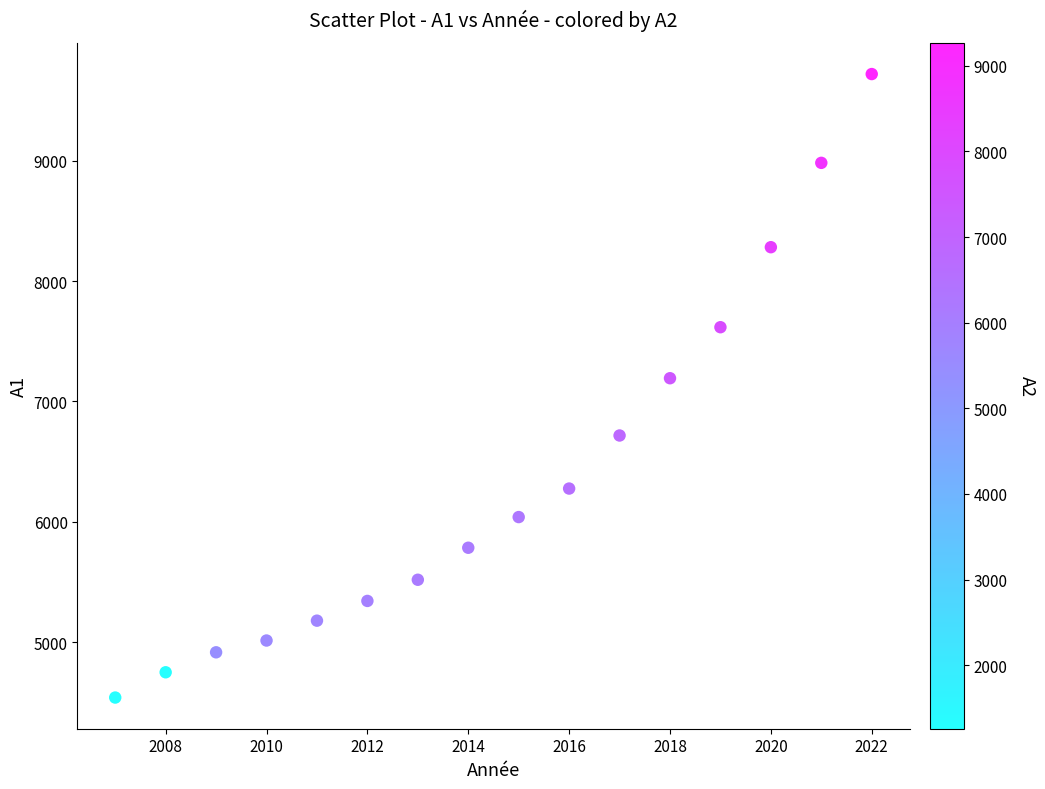

What Y value in the scatter plot is closest to 7130?

7193